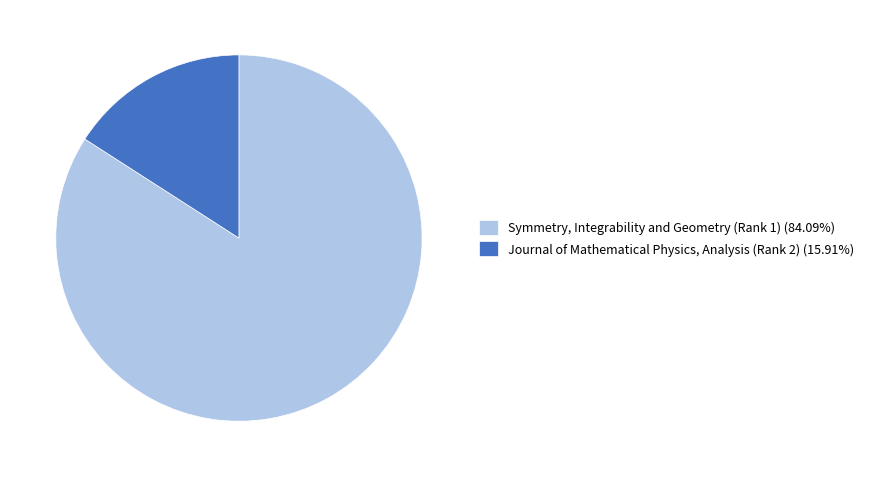

What is the ratio of the value at Journal of Mathematical Physics, Analysis (Rank 2) to the value at Symmetry, Integrability and Geometry (Rank 1)?

0.2